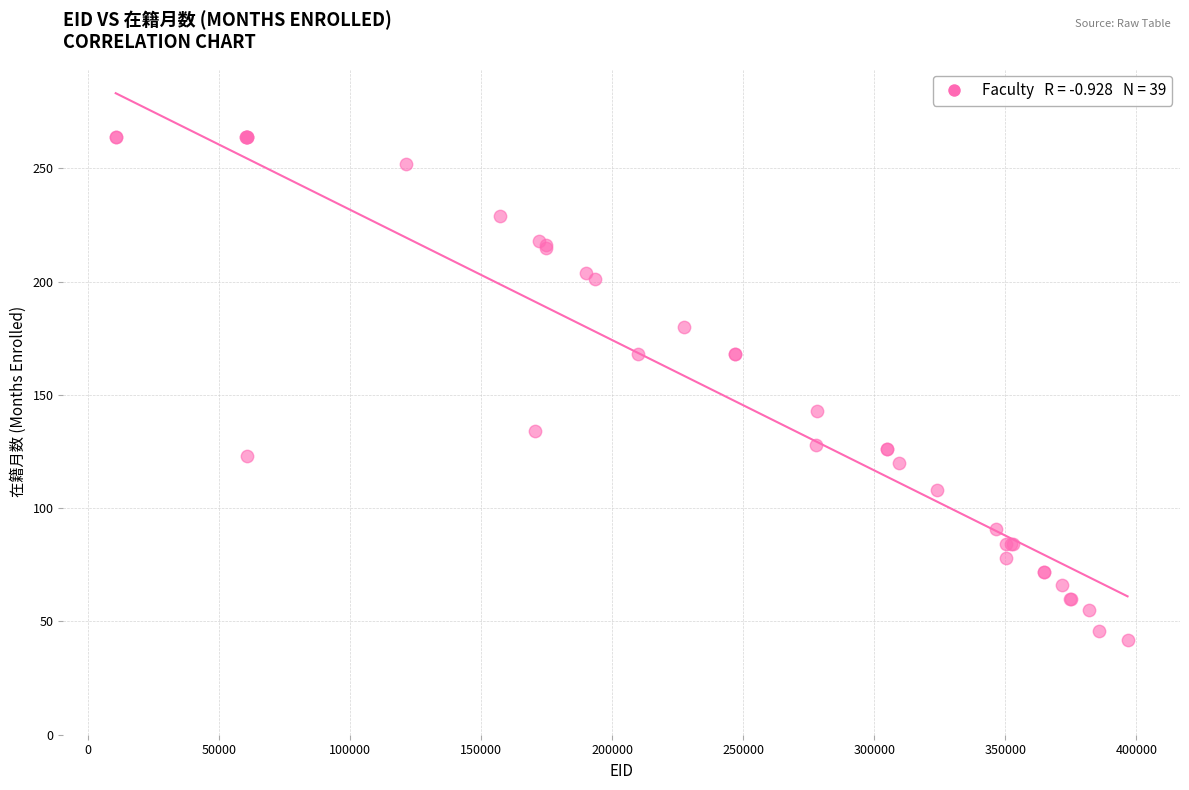

What Y value in the scatter plot is closest to 153?

143